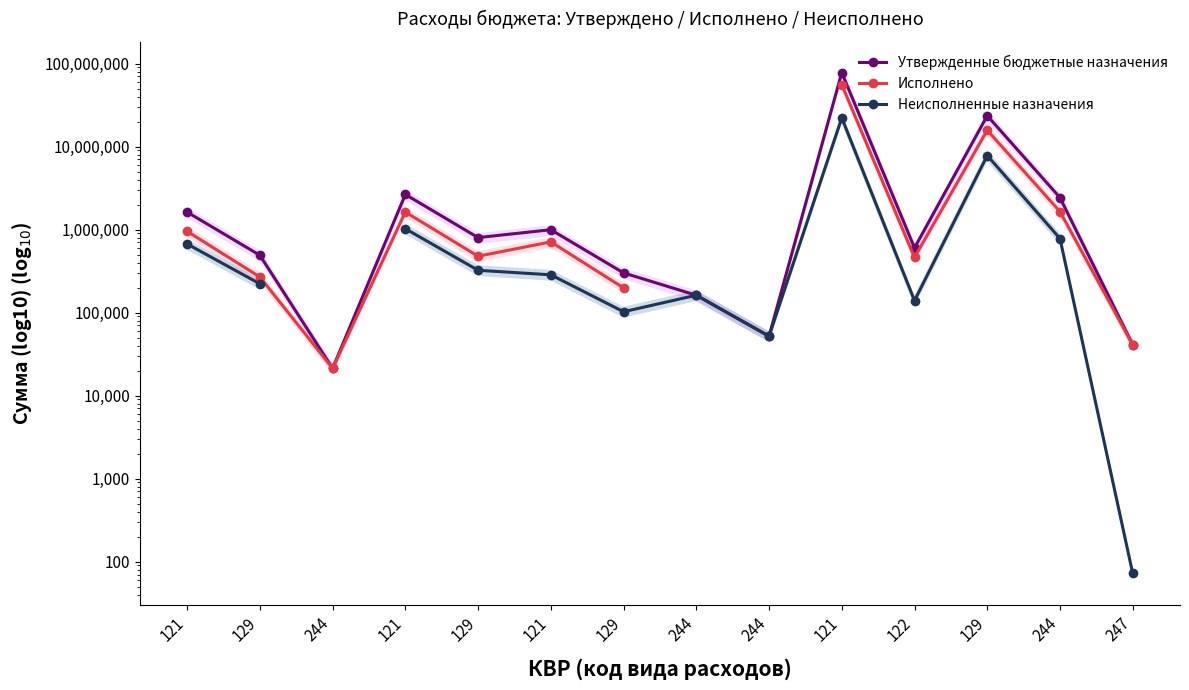

How many categories are shown in the chart?

14